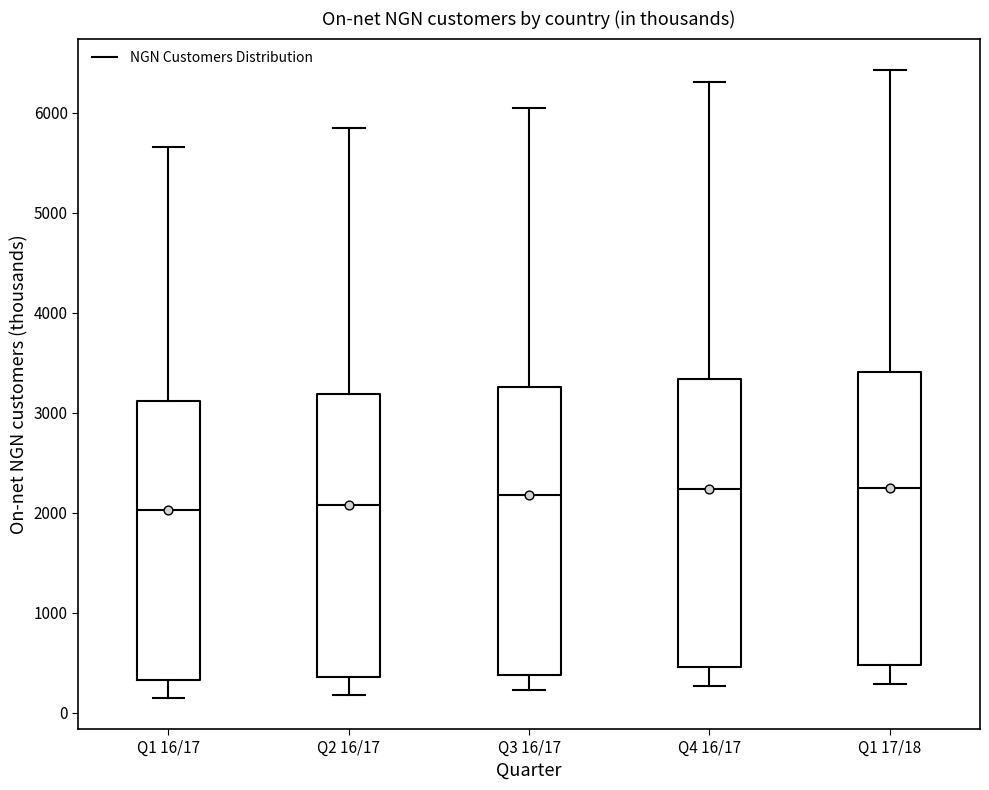

Where does the lower whisker of the box for Q1 17/18 end on the y-axis? The values are not printed on the chart, so give them approximately, as read against the axis.

300